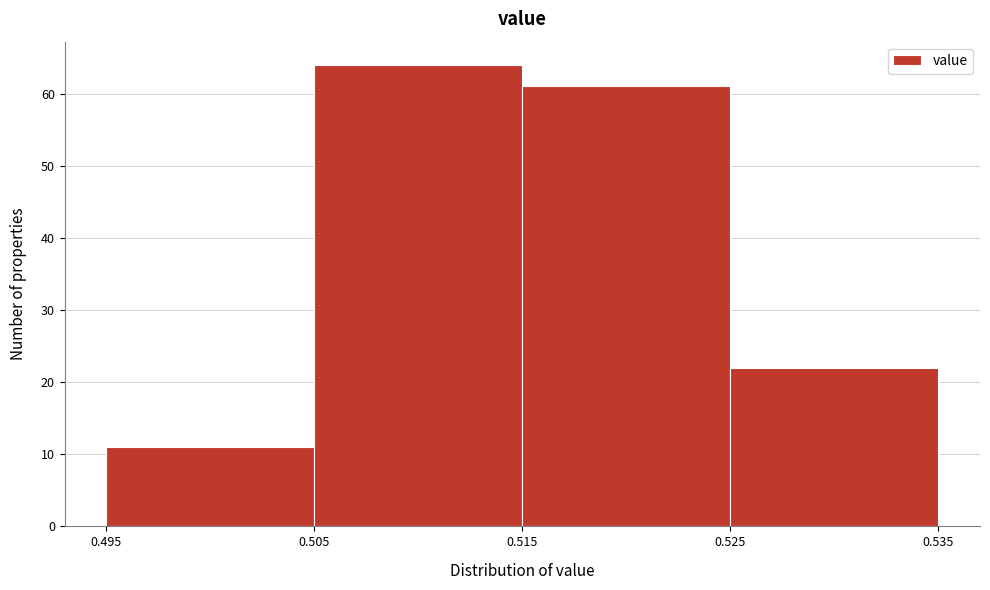

Reading left to right, list every bar in this chart as the range it spans on the x-axis followed by its height. The values are not printed on the chart, so give them approximately, as read against the axis.

0.495 to 0.505: 11
0.505 to 0.515: 64
0.515 to 0.525: 61
0.525 to 0.535: 22